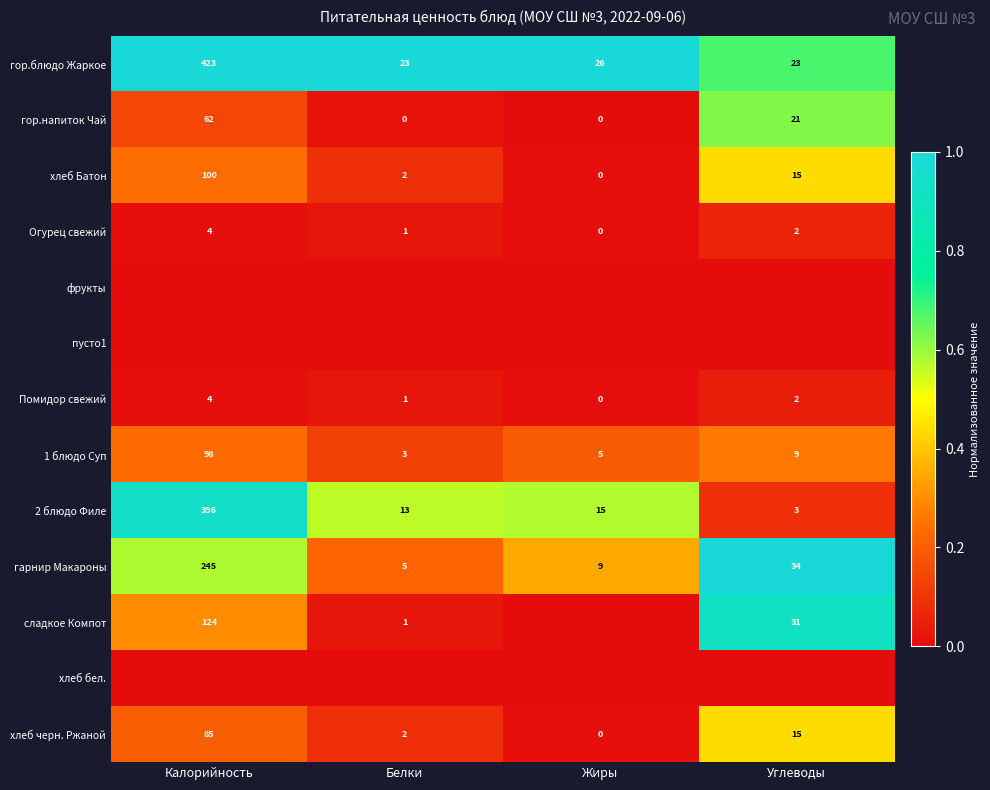

What value does the Огурец свежий series have at Калорийность?

4